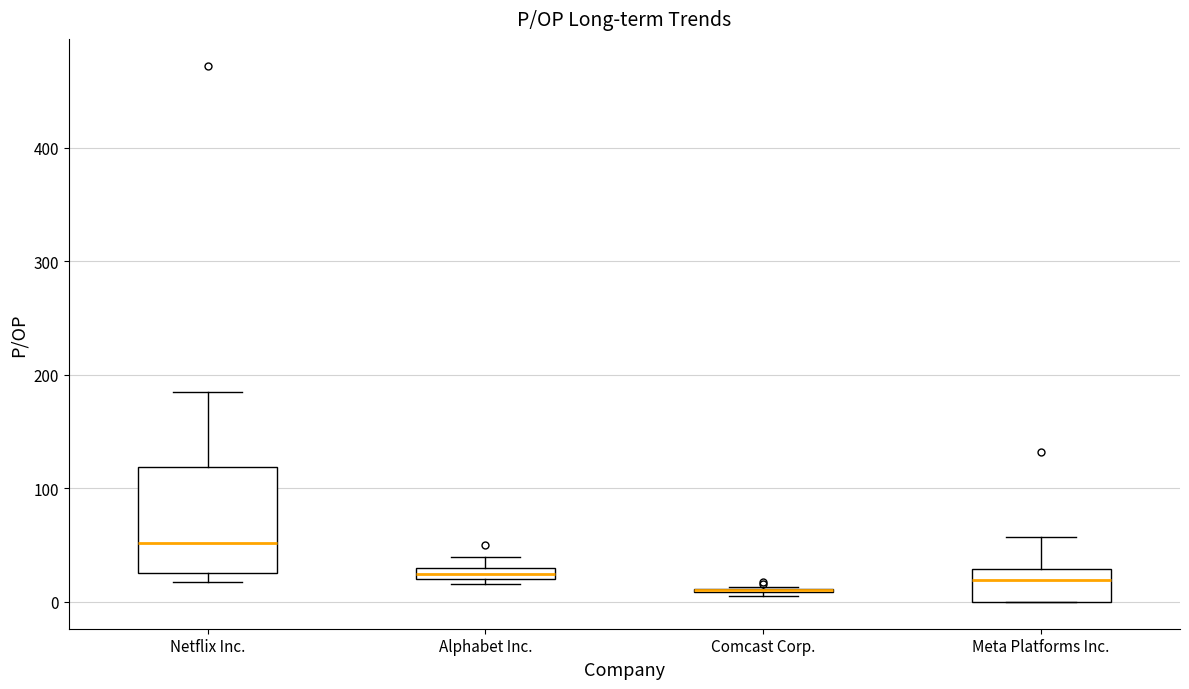

Where does the upper whisker of the box for Meta Platforms Inc. end on the y-axis? The values are not printed on the chart, so give them approximately, as read against the axis.

60